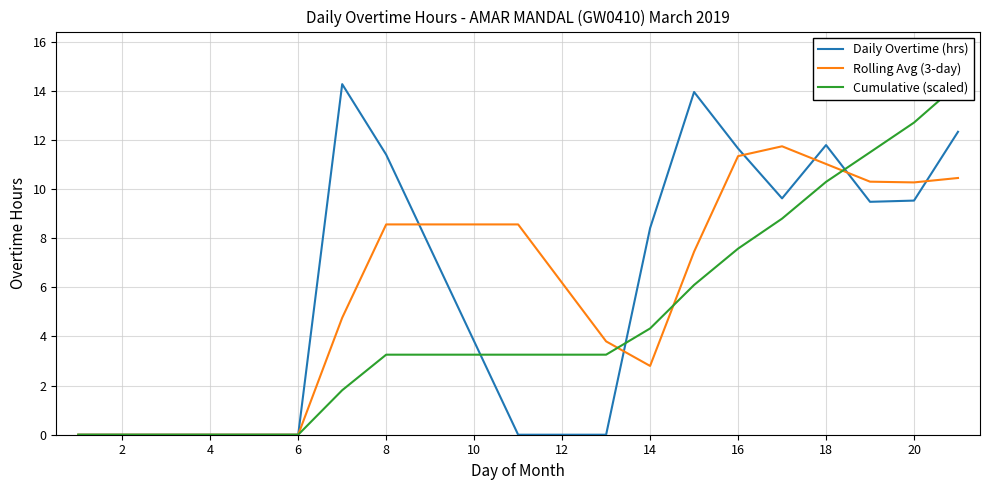

Is the value of Daily Overtime (hrs) at 8 greater than the value of Rolling Avg (3-day) at 6?

Yes